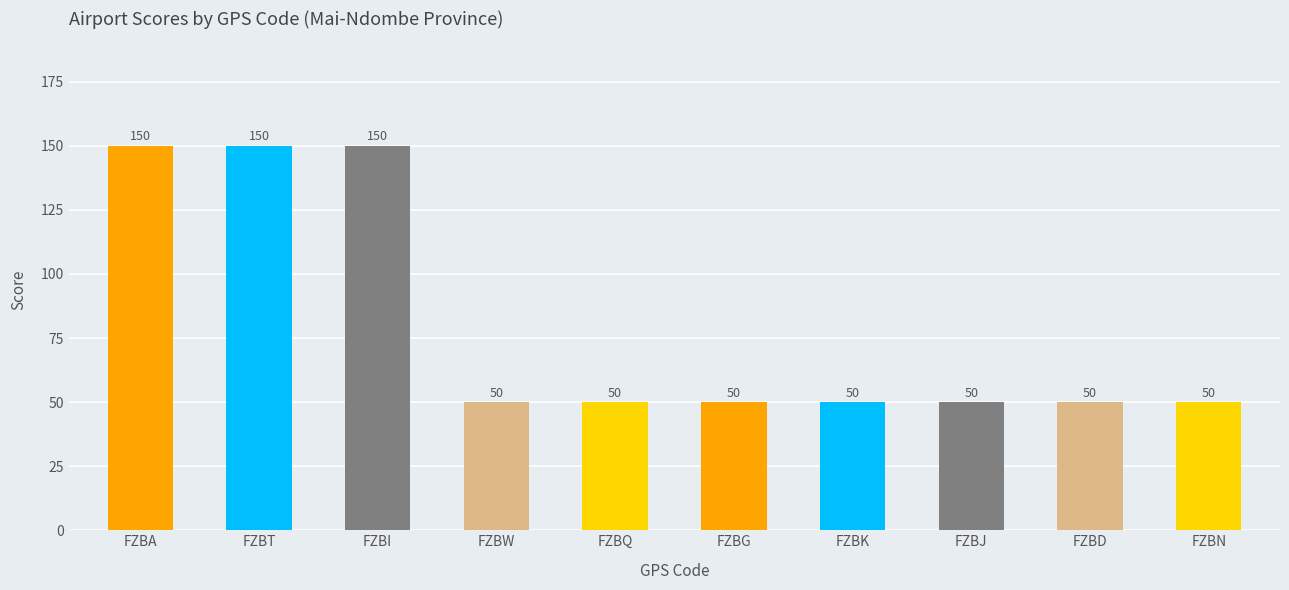

What is the label of the 2nd bar from the left?

FZBT